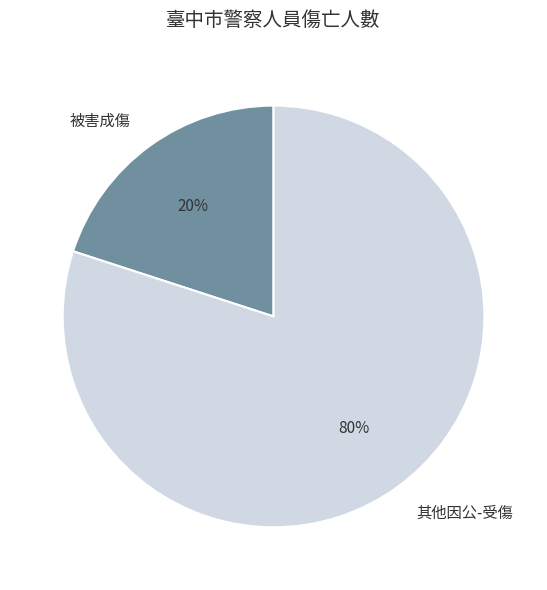

The 其他因公-受傷 slice represents 87% of the pie. True or false?

False